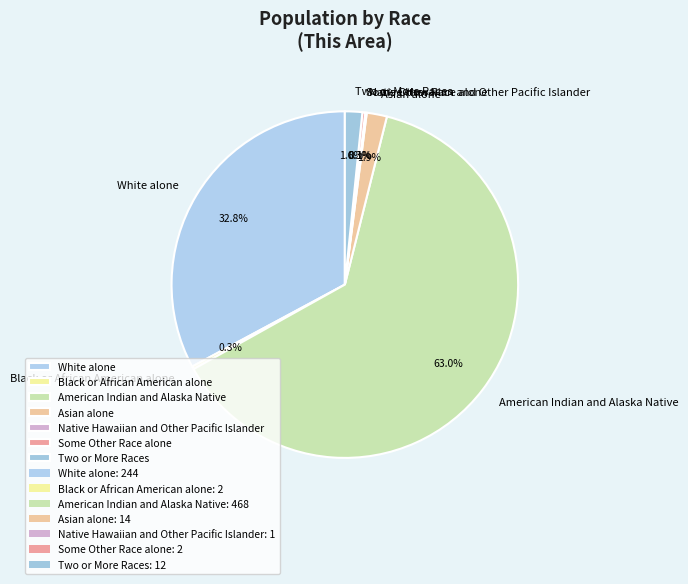

What percentage is the Two or More Races slice, to the nearest percent?

2%